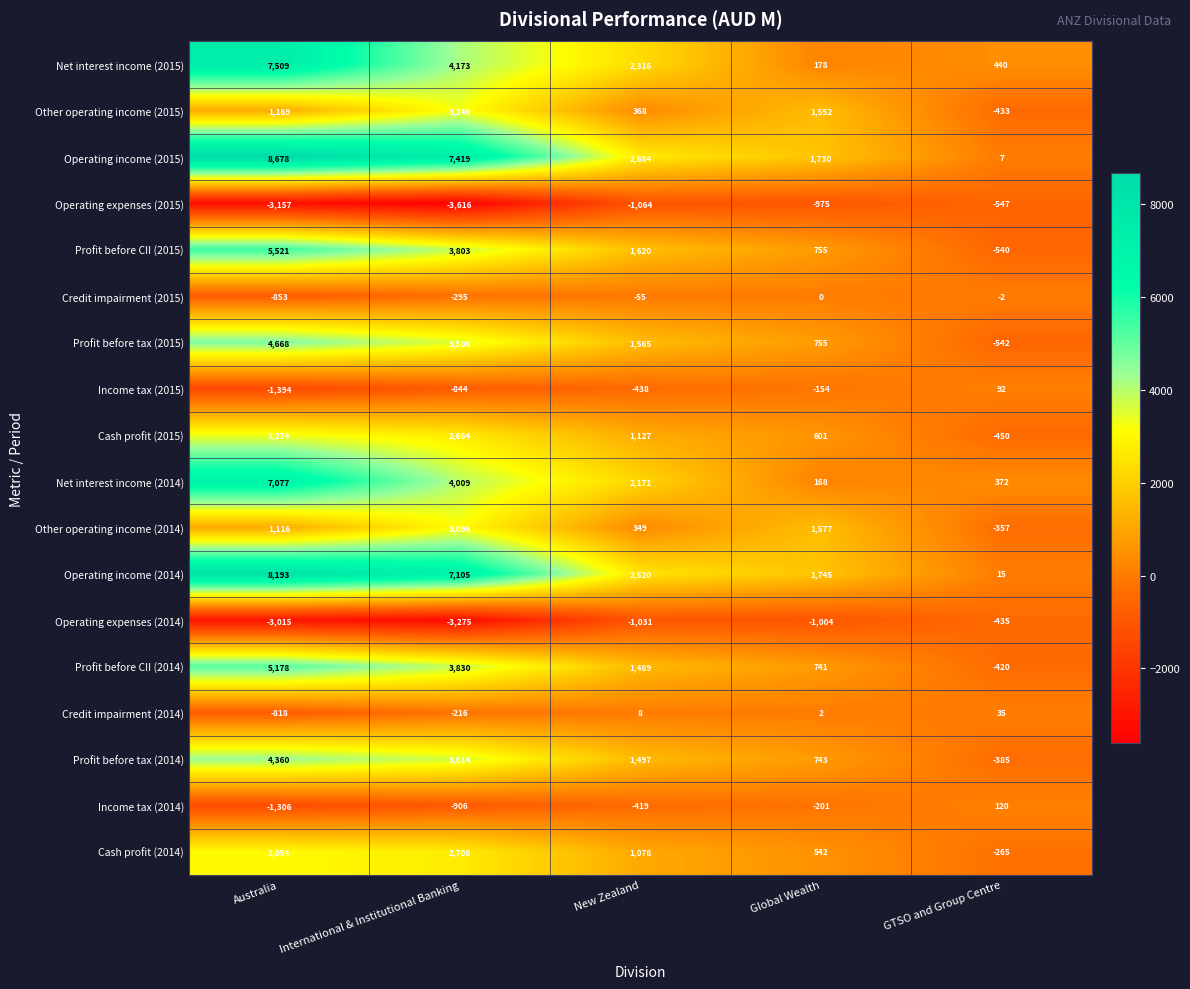

Which series has the largest range (max minus min)?

Operating income (2015)